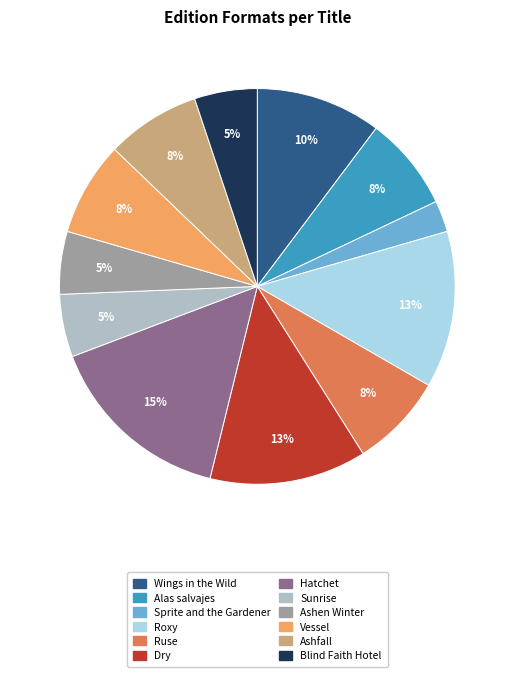

How many slices are in this pie chart?

12